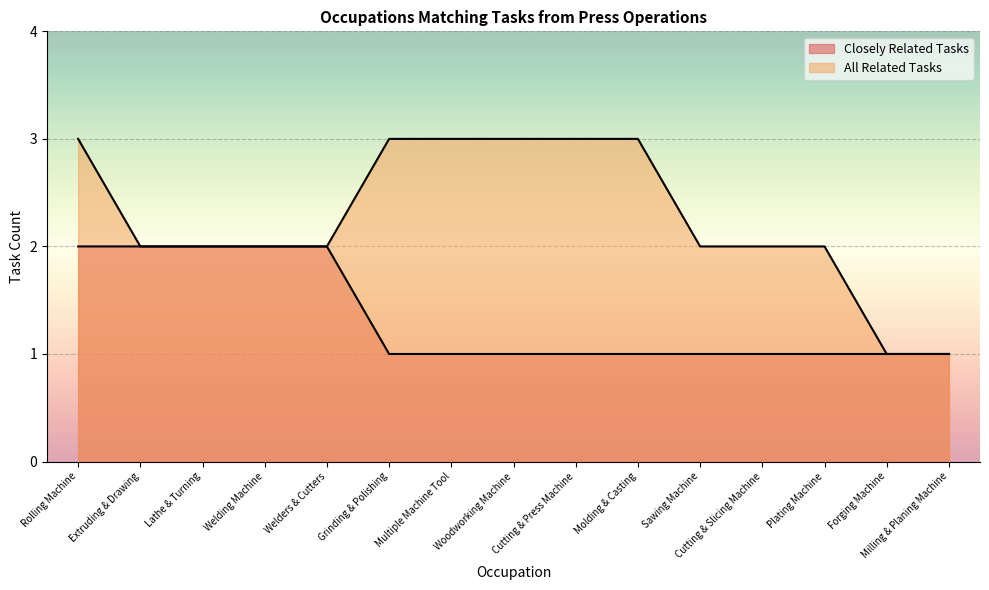

What is the minimum value for All Related Tasks?

1